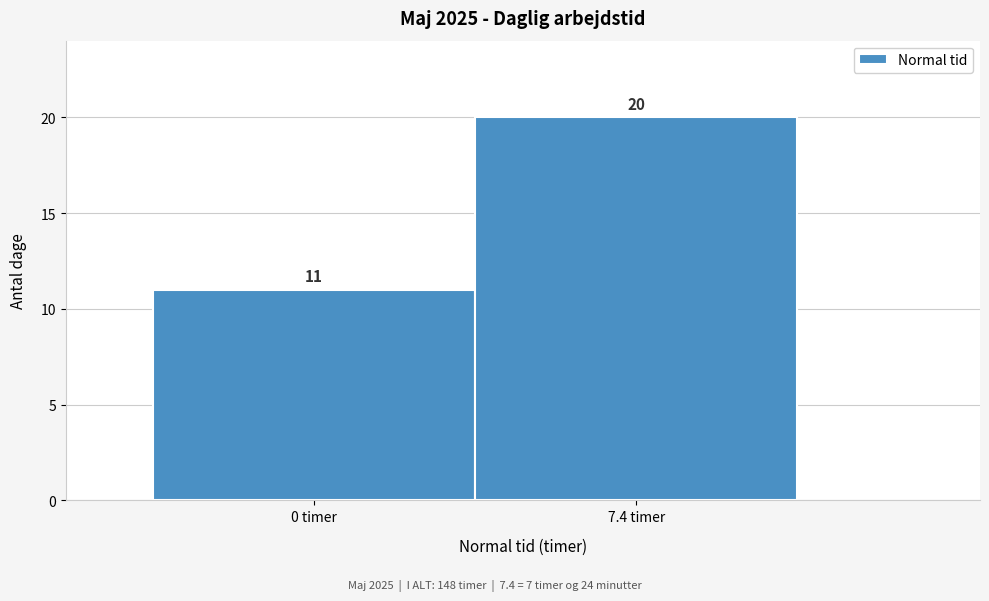

Reading left to right, what are all the values shown in this chart?

0 timer=11	7.4 timer=20